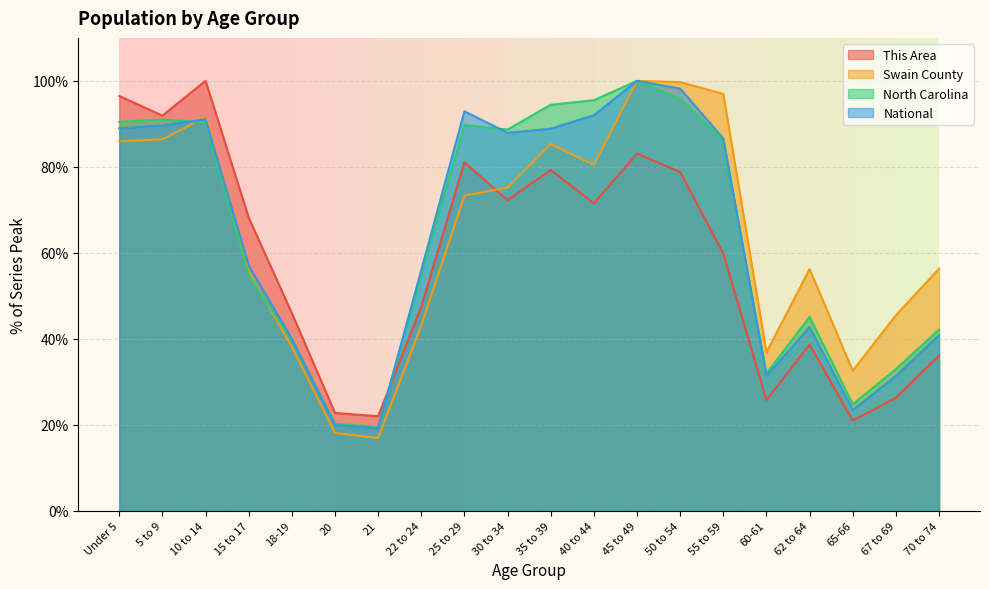

What is the difference between the maximum and minimum values in the North Carolina series?

80.5